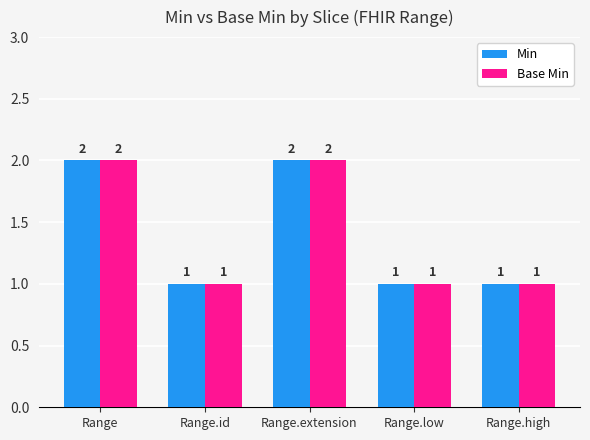

True or false: Min has a value of 2 at Range.

True